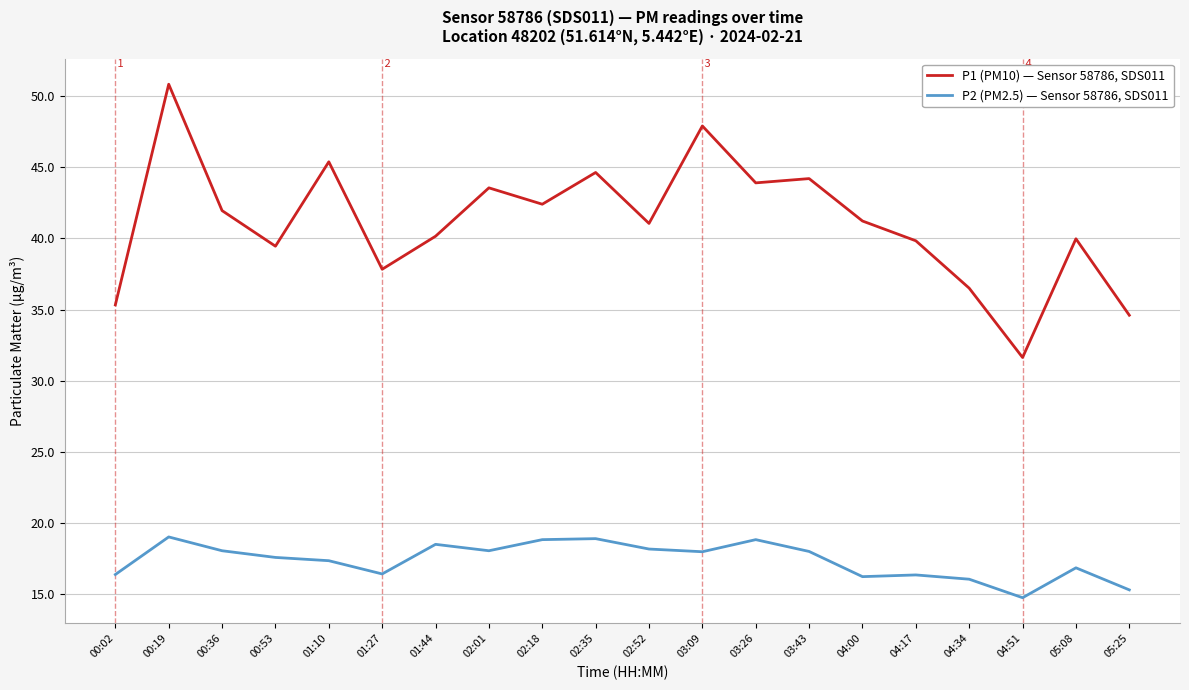

What is the spread (max minus min) of values at 00:19?

31.8